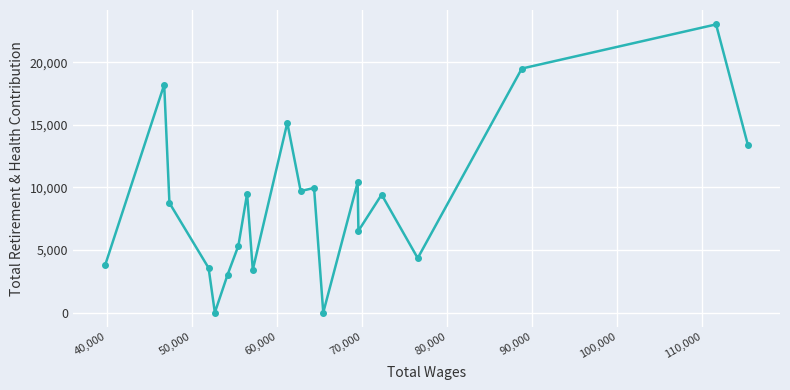

What is the average value?

8851